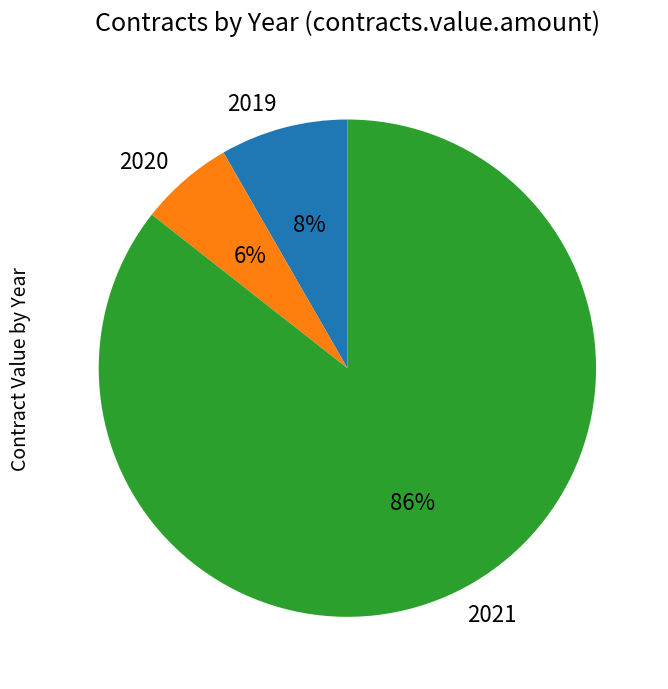

Which slice represents more than half of the pie?

2021